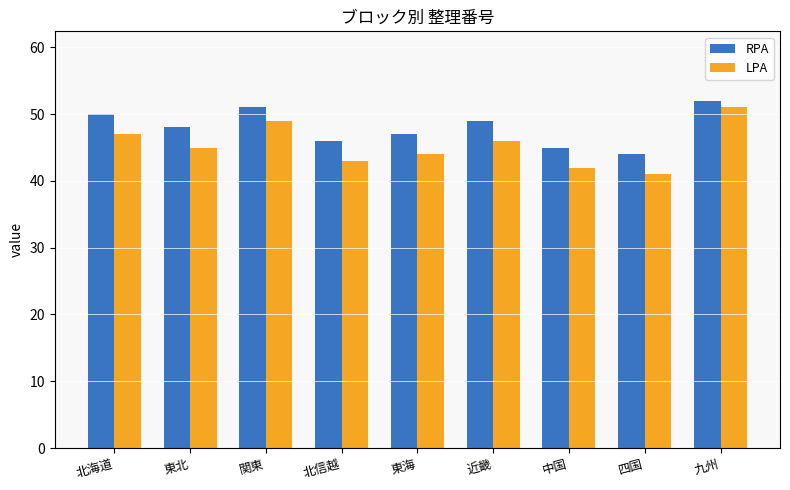

Reading left to right, extract all data points from this chart.

RPA: 北海道=50	東北=48	関東=51	北信越=46	東海=47	近畿=49	中国=45	四国=44	九州=52
LPA: 北海道=47	東北=45	関東=49	北信越=43	東海=44	近畿=46	中国=42	四国=41	九州=51